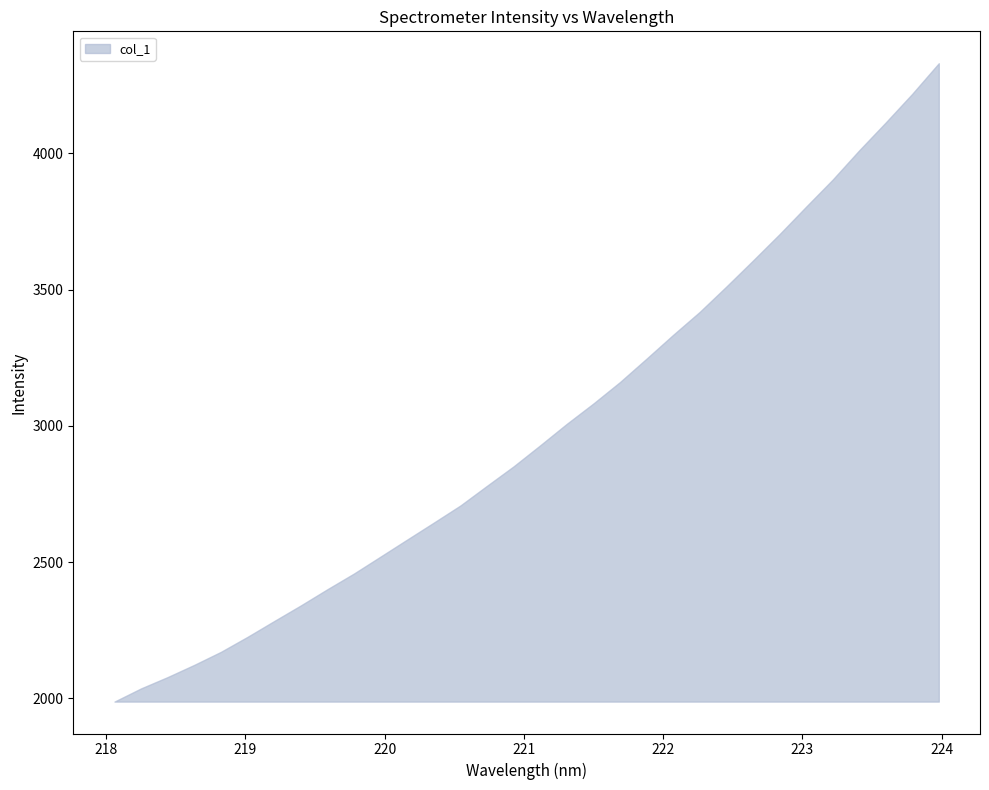

List the labels in order of value, largest first.

223.9802, 223.7895, 223.5987, 223.408, 223.2172, 223.0264, 222.8355, 222.6447, 222.4538, 222.263, 222.0721, 221.8812, 221.6902, 221.4993, 221.3083, 221.1174, 220.9264, 220.7354, 220.5444, 220.3533, 220.1623, 219.9712, 219.7801, 219.589, 219.3979, 219.2067, 219.0156, 218.8244, 218.6332, 218.442, 218.2508, 218.0596